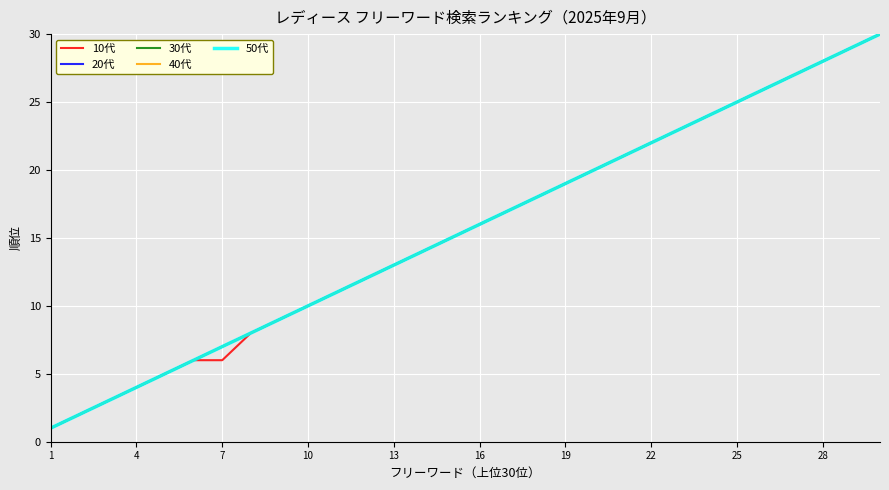

Does the chart have visible grid lines?

Yes